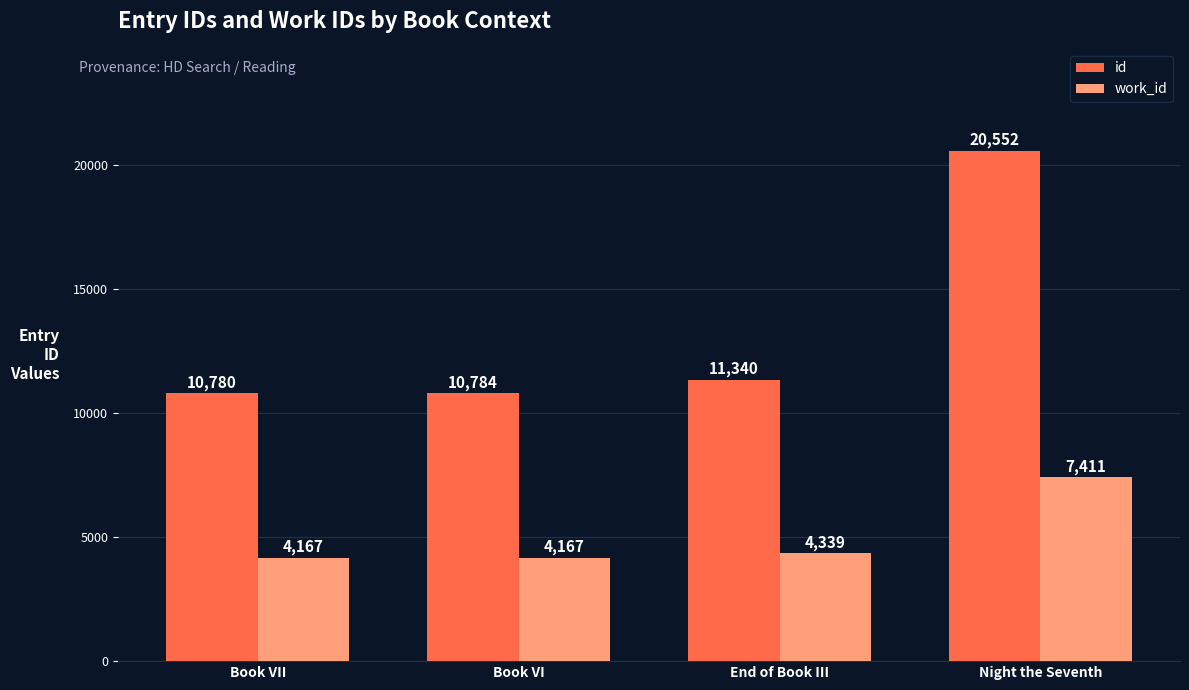

What is the maximum value shown in the chart?

20552